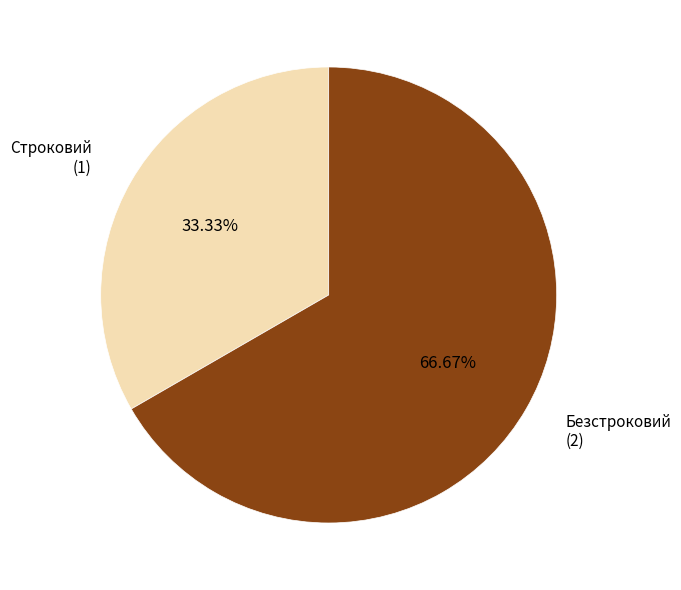

Does any single category account for the majority?

Yes